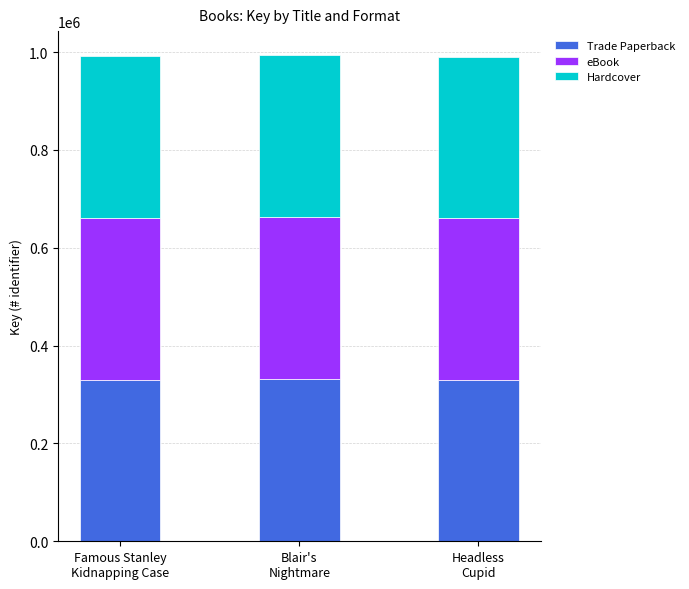

What is the maximum value for Trade Paperback?

331059